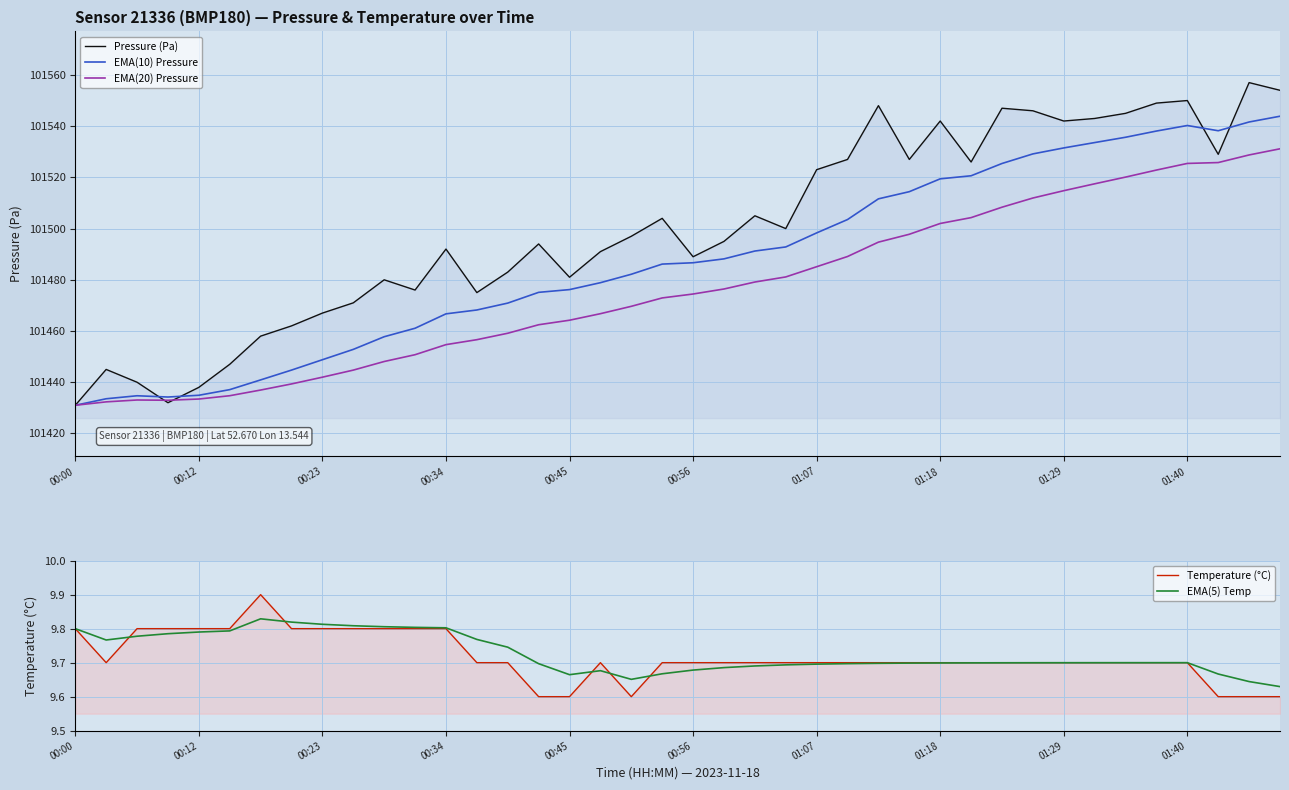

What is the highest value of the EMA(5) Temp series?

9.8